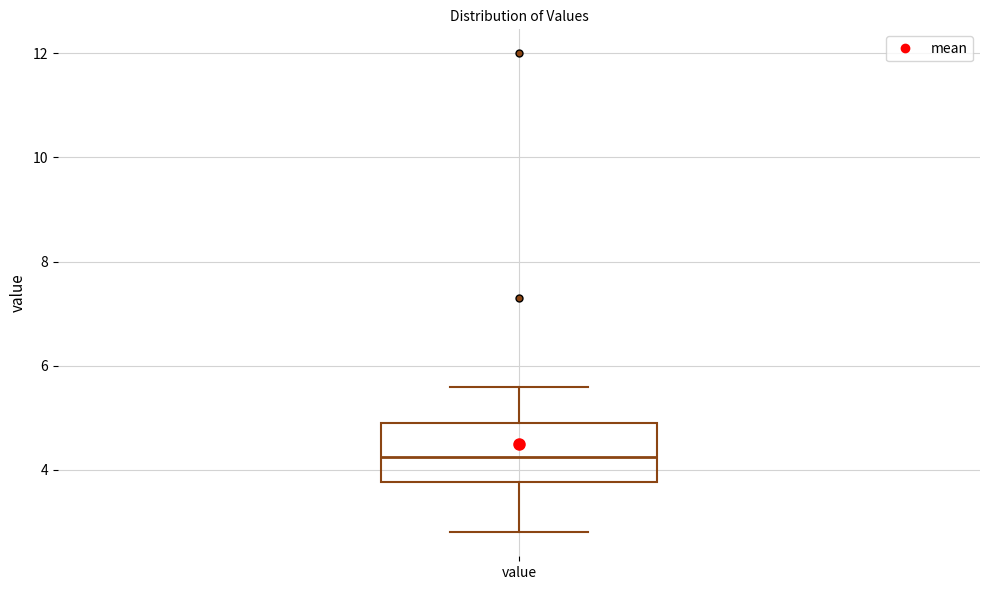

Where does the lower whisker of the box for value end on the y-axis? The values are not printed on the chart, so give them approximately, as read against the axis.

2.8